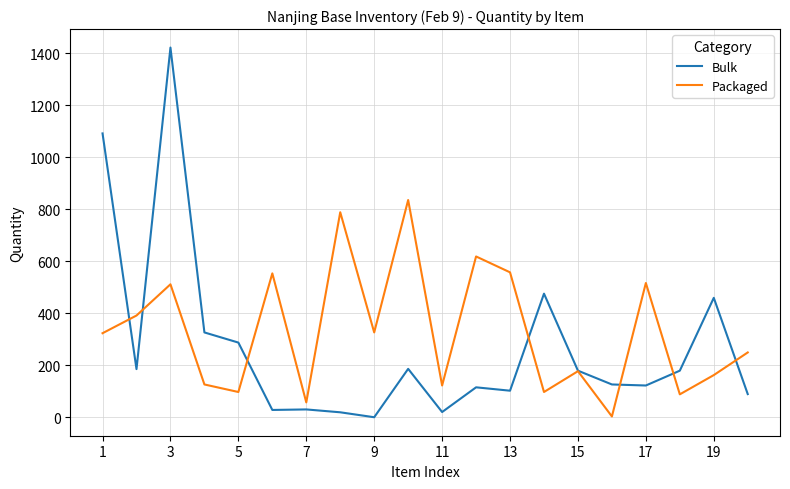

List the series in order of their peak value, lowest first.

Packaged, Bulk